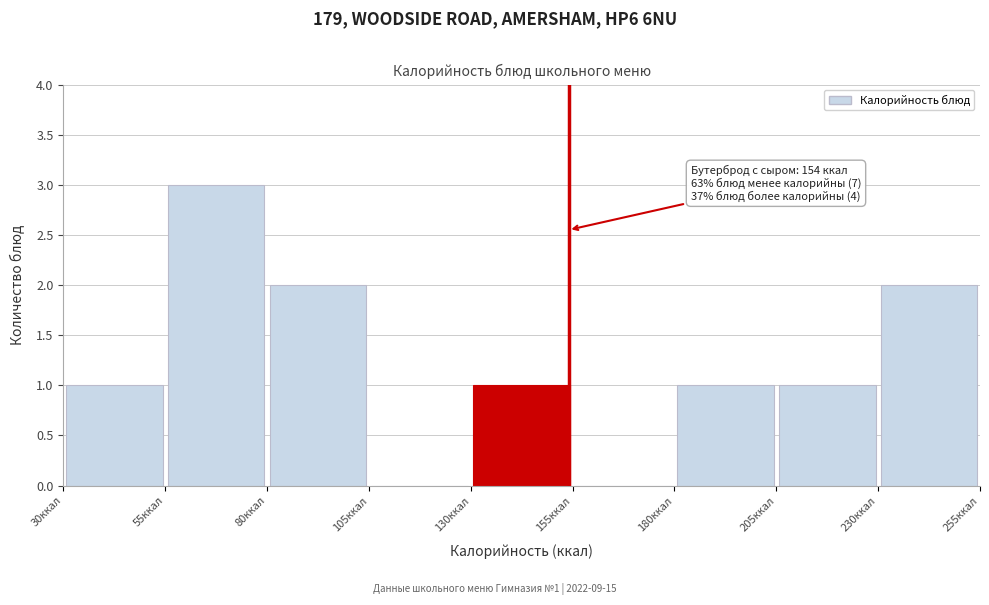

Over which range of the x-axis is the bar tallest?

55 to 80